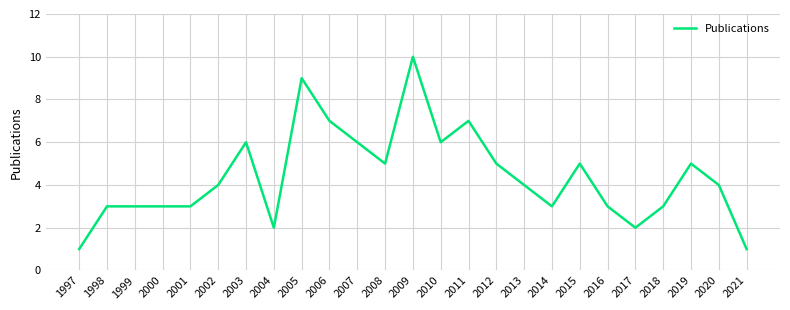

True or false: the data shows 6 at 2020.

False